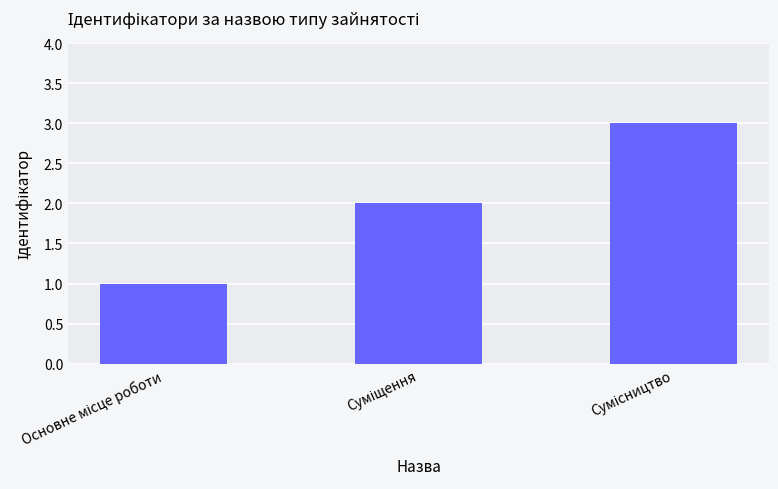

What is the sum of all values?

6